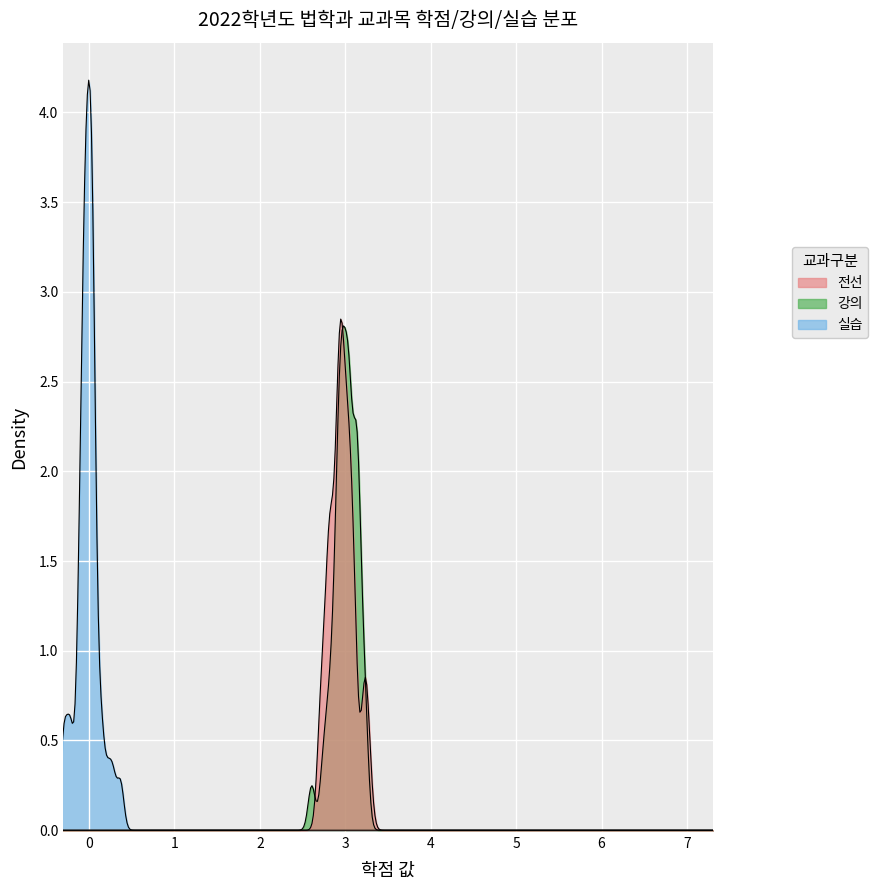

Reading right to left, list all the values displayed in this chart.

전선: 3	3	3	3	3	3	3	3	3	3	3	3	3	3	3	3	3	3	3	3	3	3	3	3	3	3	3	3	3	3	3	3	3	3	3	3	3	3	3
강의: 3	3	3	3	3	3	3	3	3	3	3	3	3	3	3	3	3	3	3	3	3	3	3	3	3	3	3	3	3	3	3	3	3	3	3	3	3	3	3
실습: 0	0	0	0	0	0	0	0	0	0	0	0	0	0	0	0	0	0	0	0	0	0	0	0	0	0	0	0	0	0	0	0	0	0	0	0	0	0	0